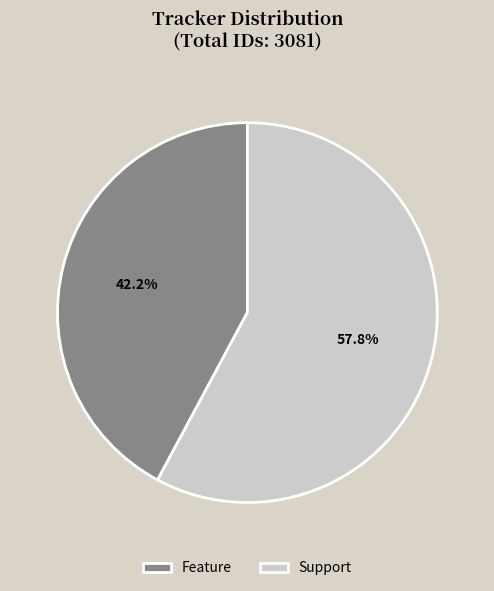

To the nearest percent, what is the combined percentage of Feature and Support?

100%